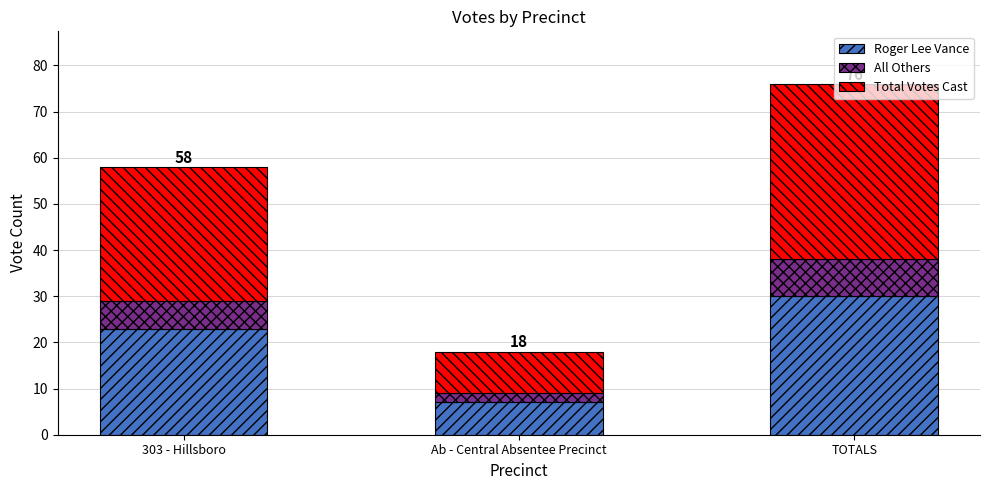

True or false: Roger Lee Vance has a value of 7 at Ab - Central Absentee Precinct.

True